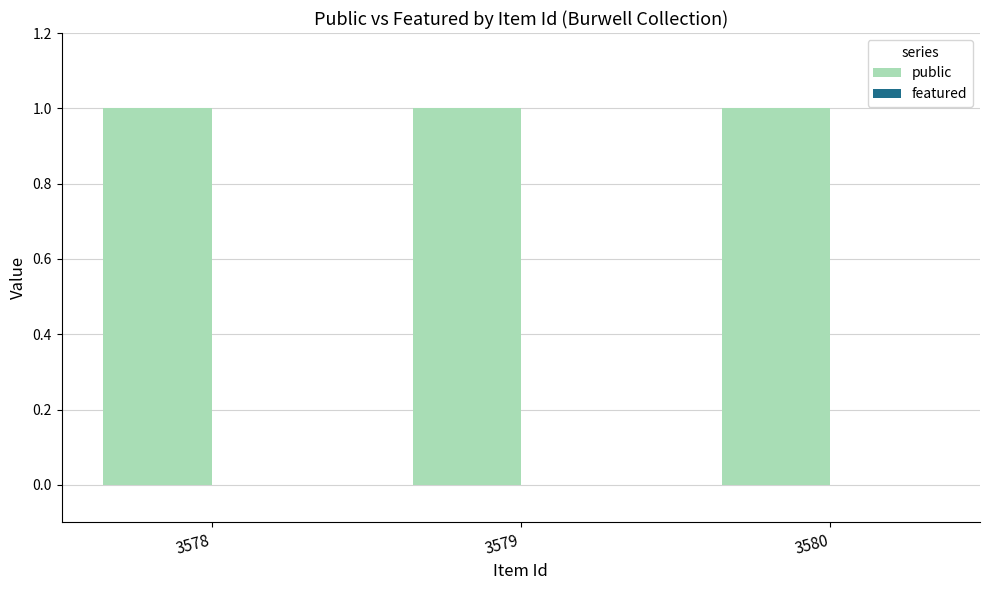

Which series has the largest range (max minus min)?

public